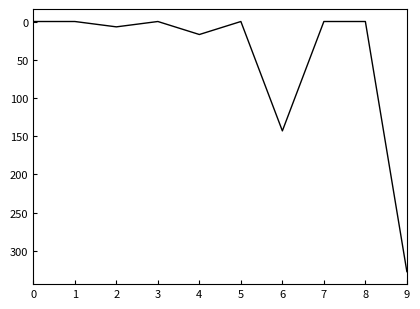

How many series are shown in this chart?

1